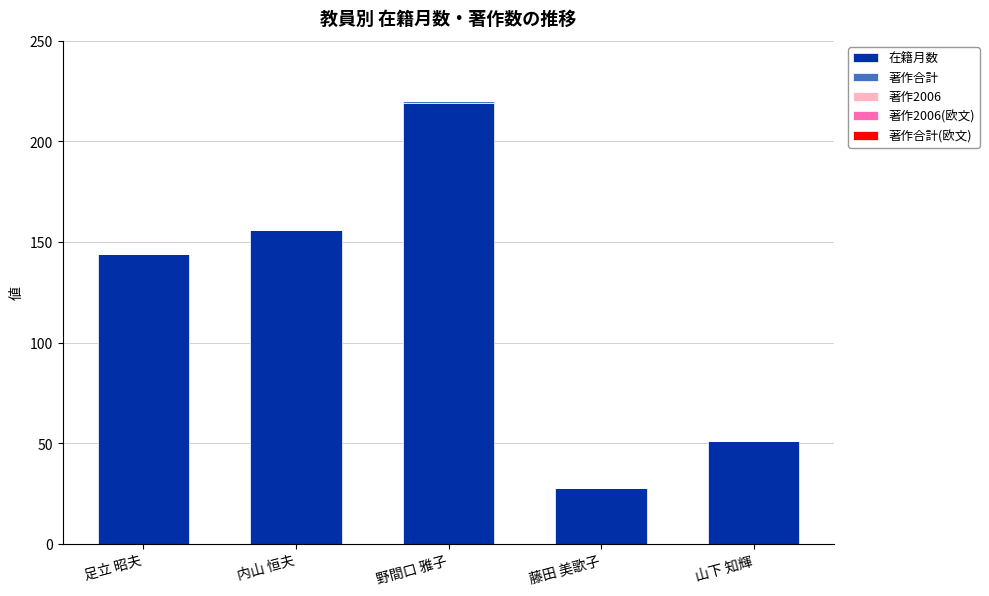

The value of 在籍月数 at 足立 昭夫 is 144. True or false?

True